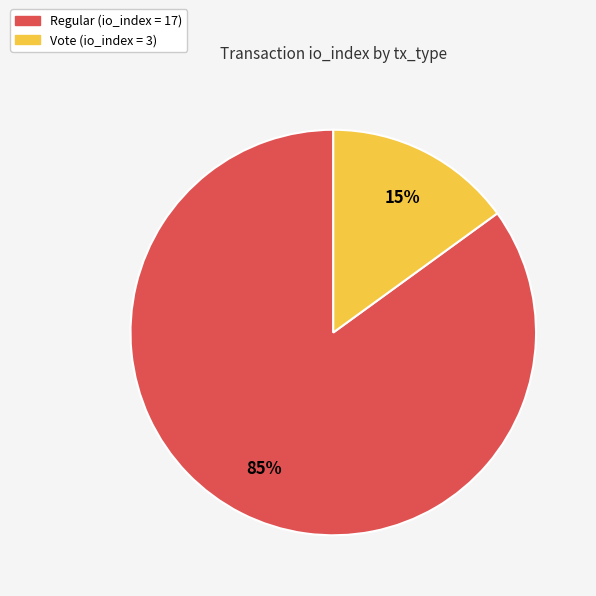

How many segments does this pie chart have?

2